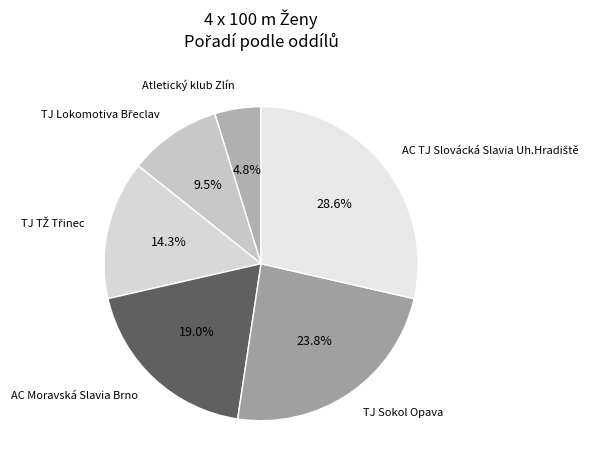

Which category has the smallest portion of the pie?

Atletický klub Zlín